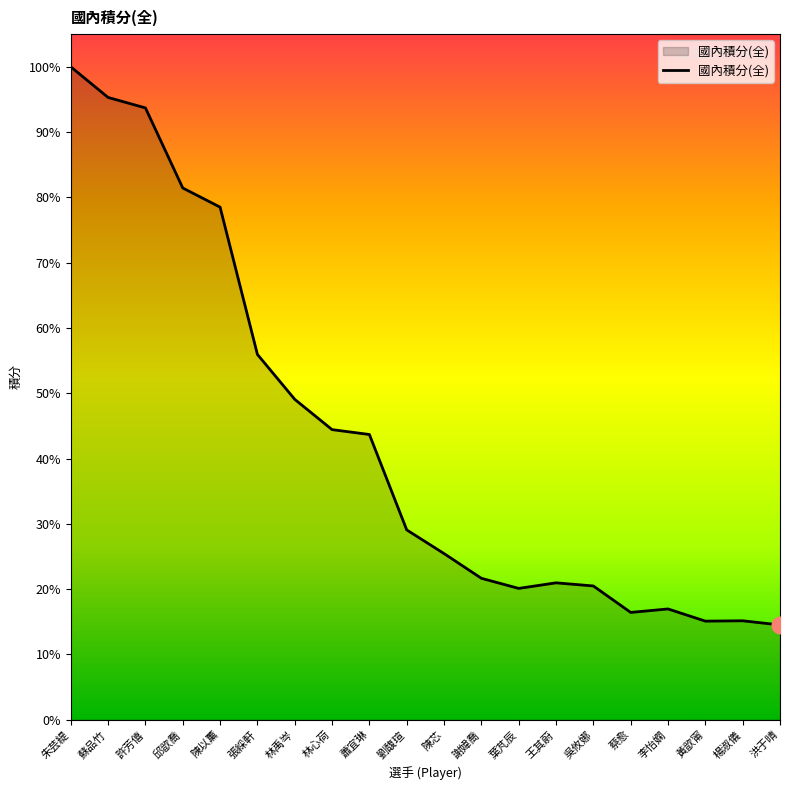

What position from the left is 張綵軒?

6